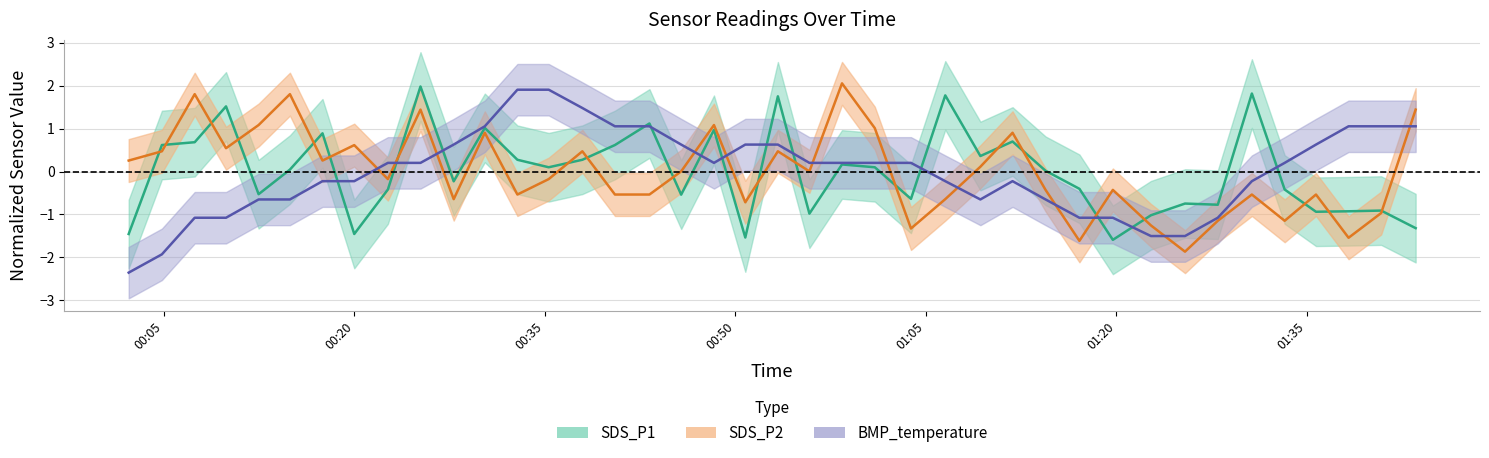

Does the chart display data point markers on the line(s)?

No